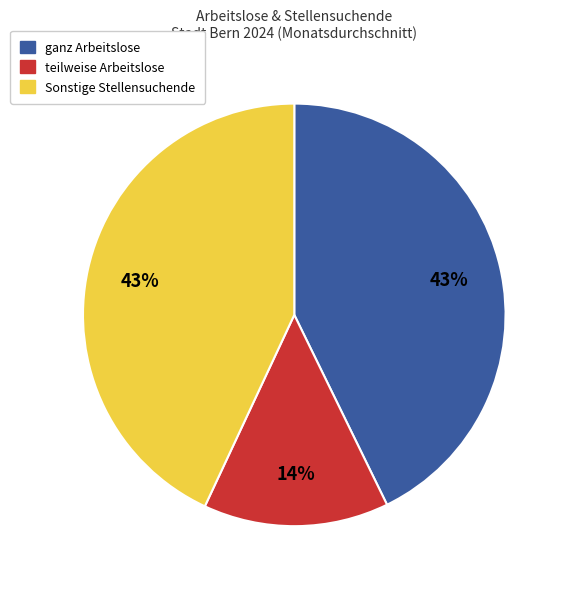

Is there a majority slice in this chart?

No